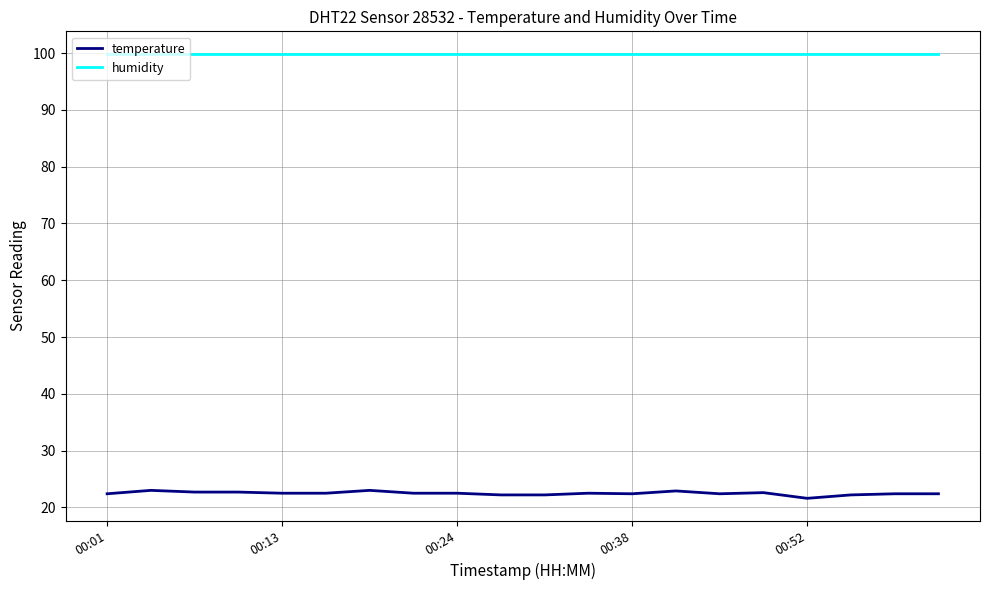

Which series has the largest total across all categories?

humidity